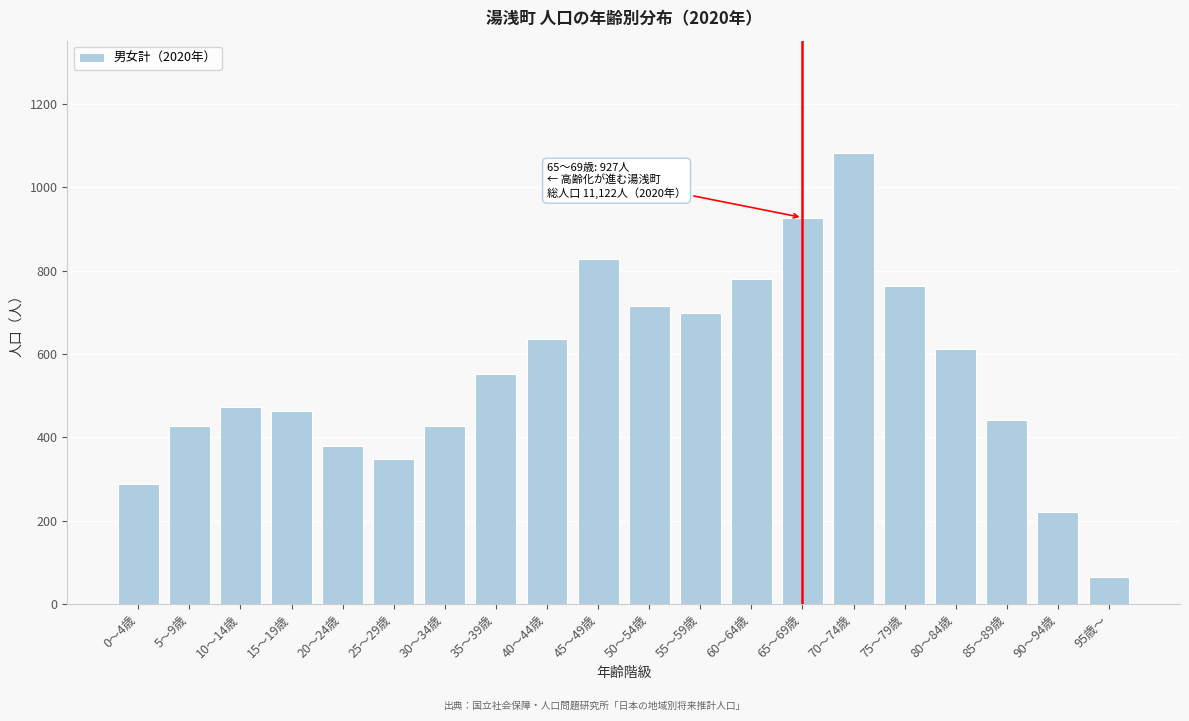

What is the label of the 16th bar from the right?

20～24歳